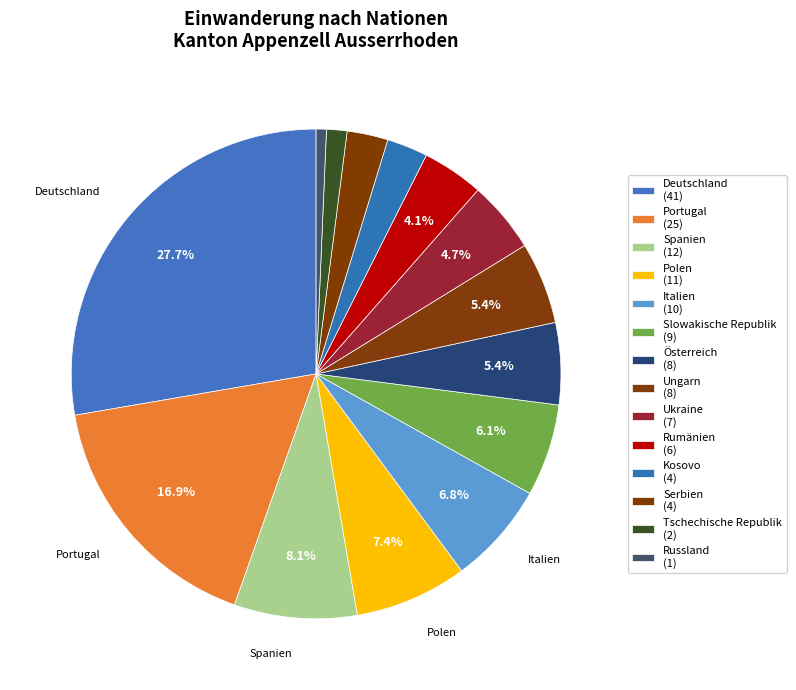

How much of the chart is everything except Slowakische Republik?

93.9%